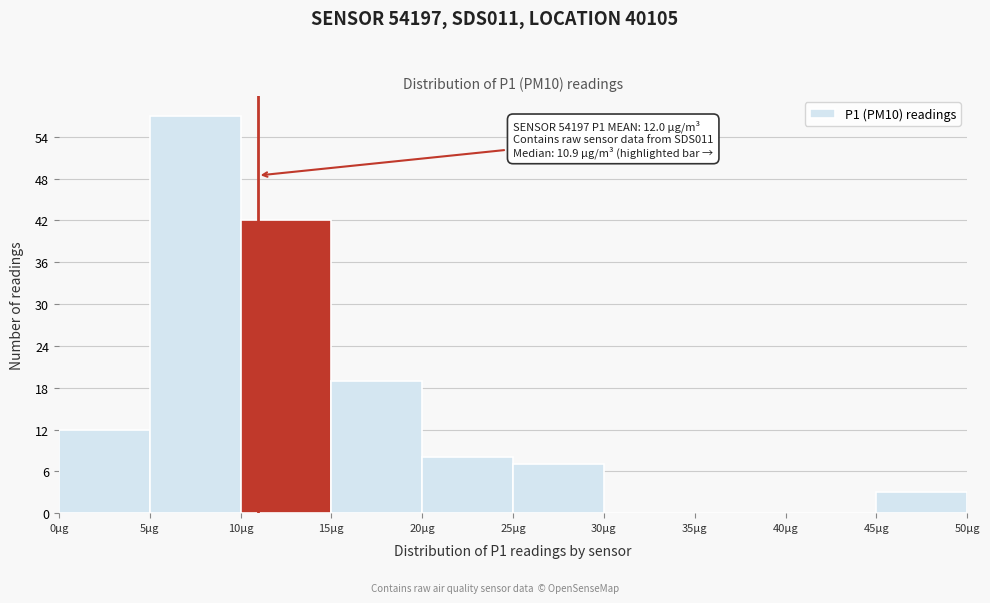

Which range on the x-axis has the tallest bar?

5 to 10